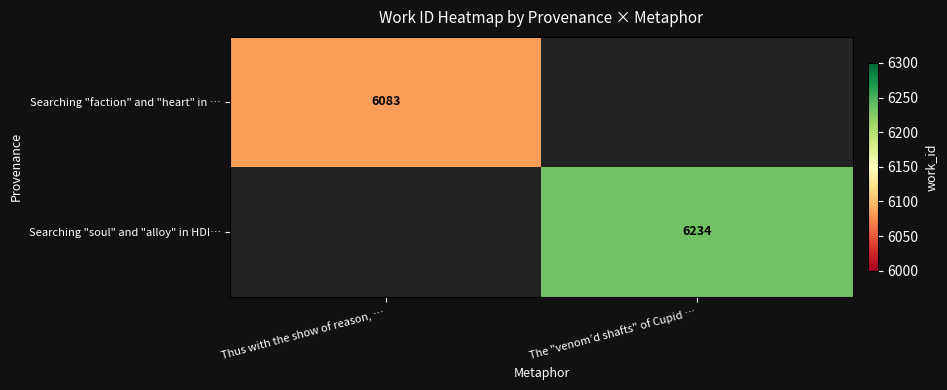

Is the value of Searching "faction" and "heart" in … at Thus with the show of reason, … greater than the value of Searching "soul" and "alloy" in HDI… at The "venom’d shafts" of Cupid …?

No